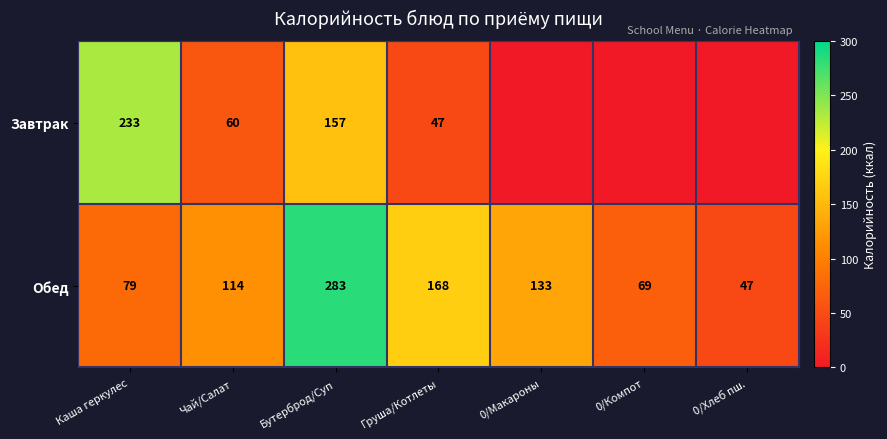

Between Бутерброд/Суп and Груша/Котлеты, which series saw the biggest shift?

Обед